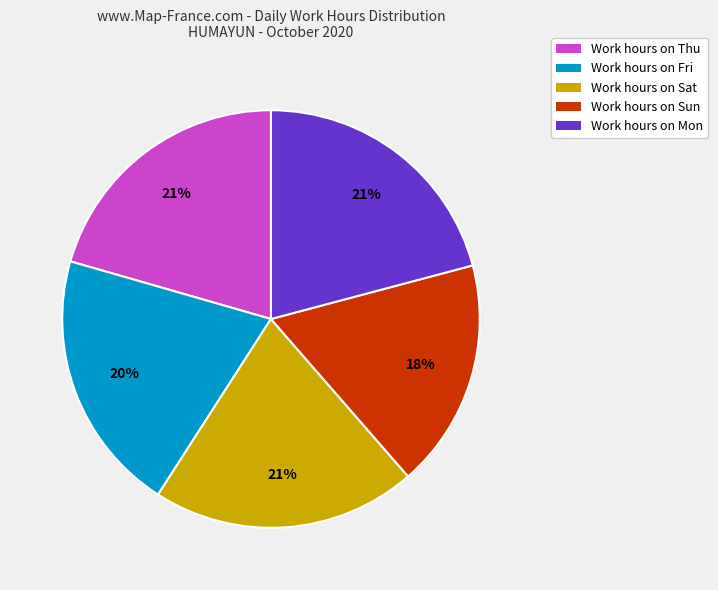

To the nearest percent, what is the average slice percentage?

20%